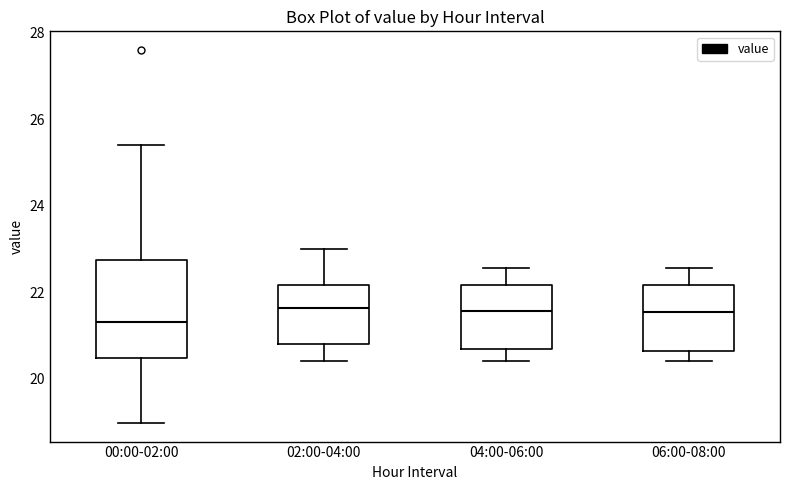

Where does the upper whisker of the box for 00:00-02:00 end on the y-axis? The values are not printed on the chart, so give them approximately, as read against the axis.

25.4